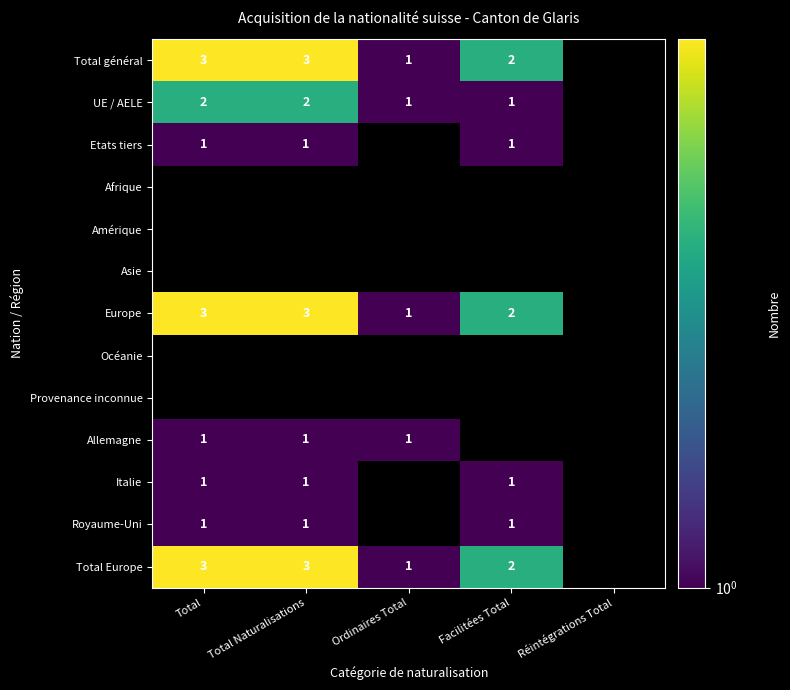

The value of UE / AELE at Ordinaires Total is 2. True or false?

False